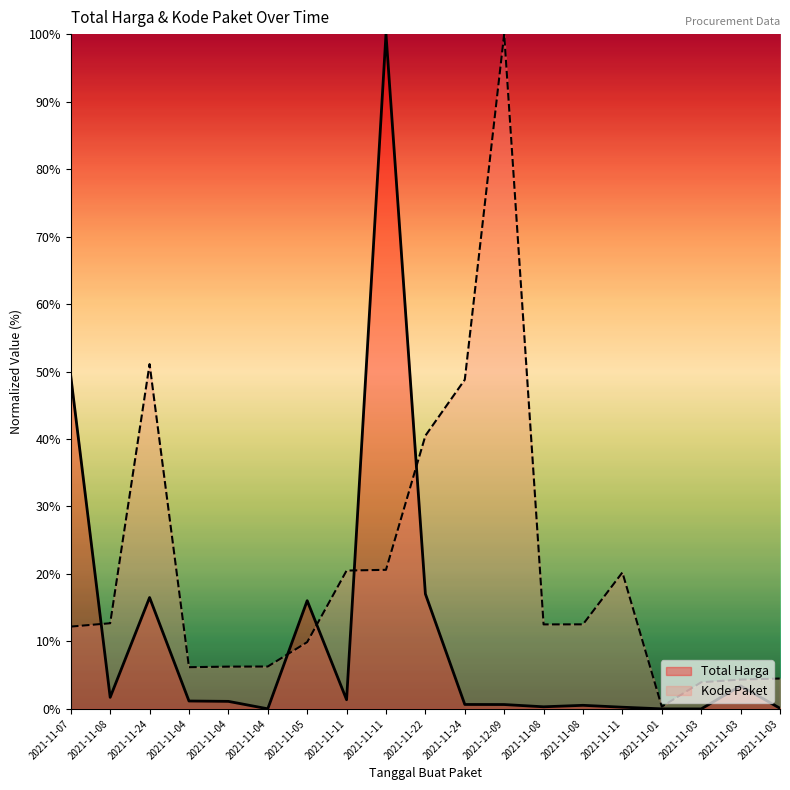

What is the sum of all Kode Paket values?

393.5